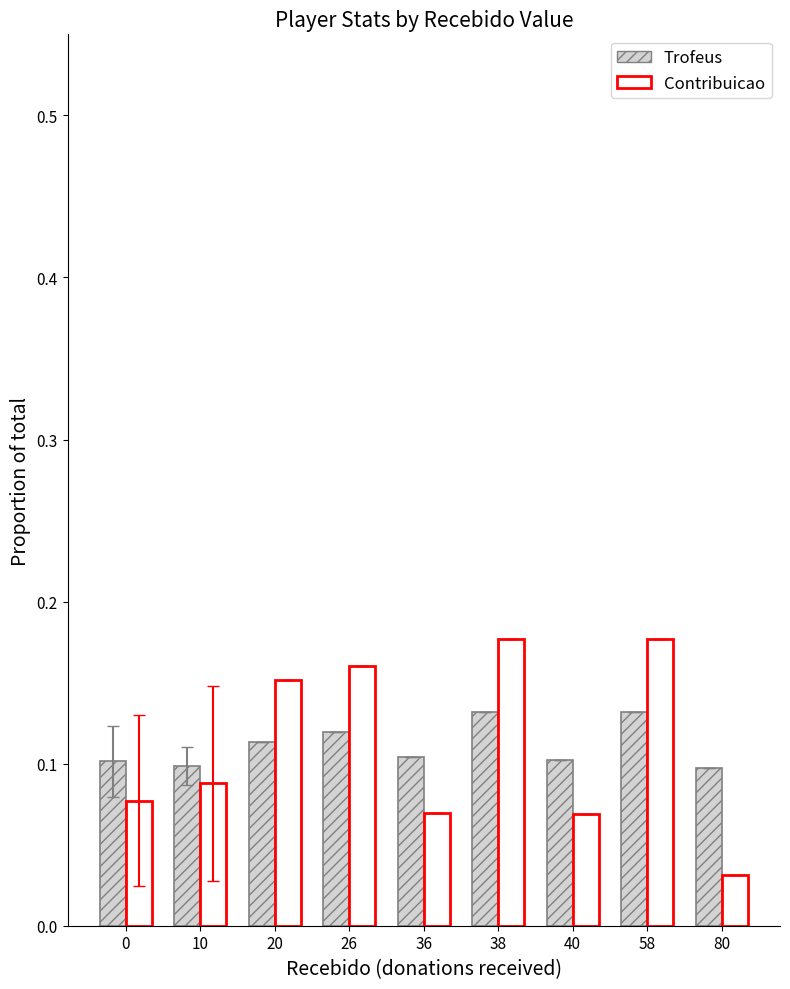

True or false: Contribuicao has a value of 0.0 at 38.

False